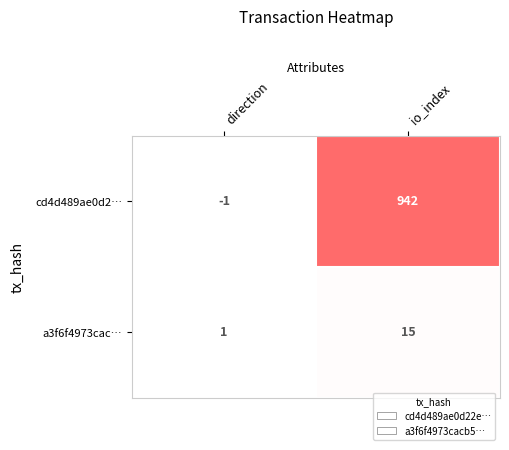

How many data points does each series have?

2